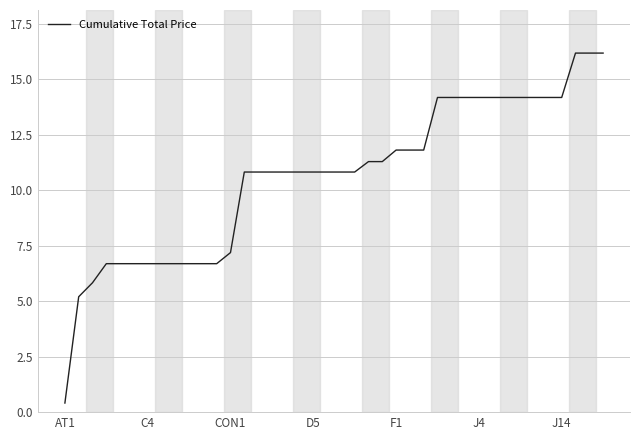

What is the minimum value shown in the chart?

0.4